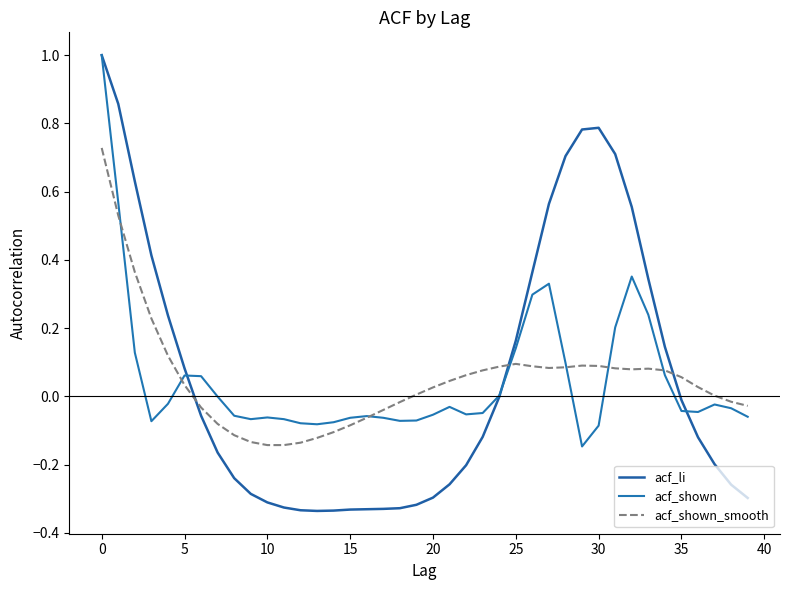

Does the chart have visible grid lines?

No